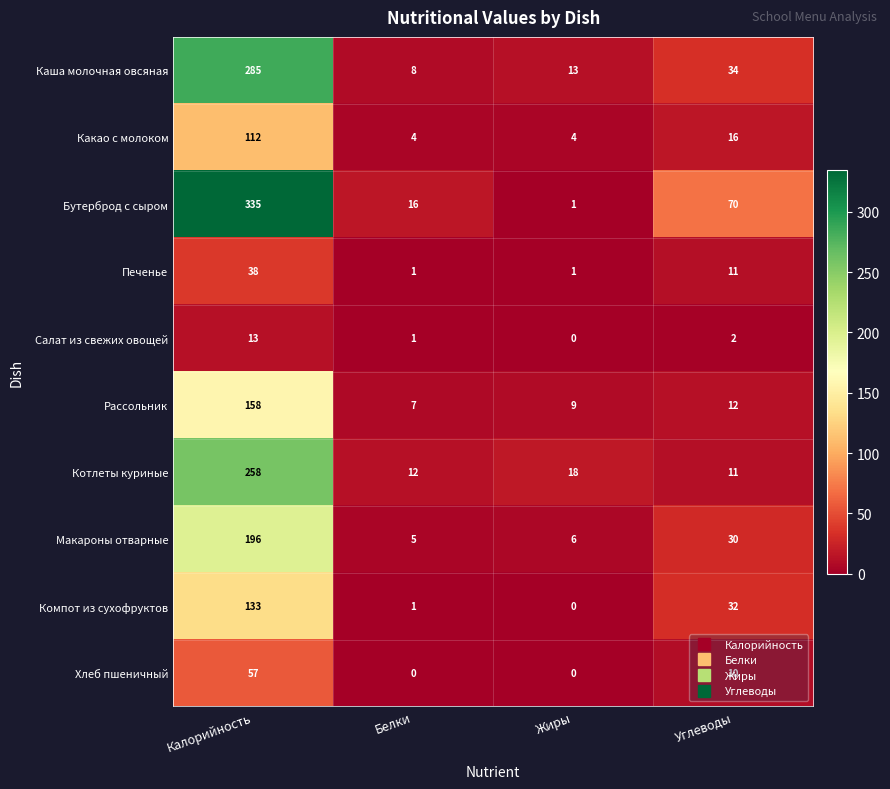

What is the difference between the highest and lowest values at Калорийность?

322